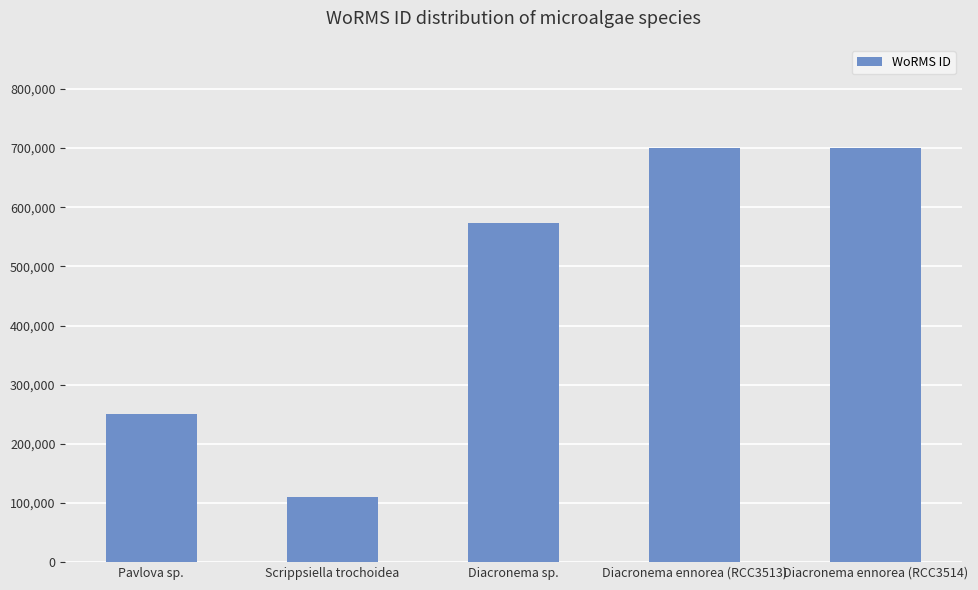

Reading left to right, extract all data points from this chart.

Pavlova sp.=249731	Scrippsiella trochoidea=110172	Diacronema sp.=573853	Diacronema ennorea (RCC3513)=699620	Diacronema ennorea (RCC3514)=699620